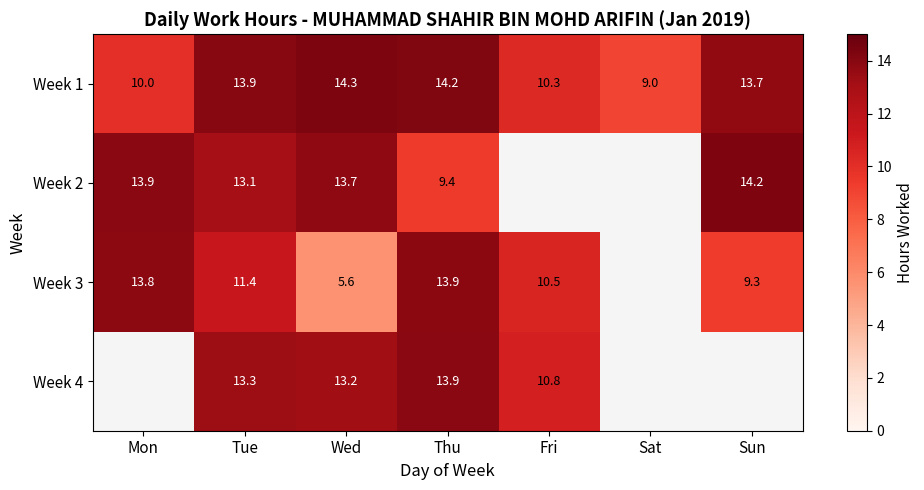

Between Wed and Sun, which is larger?

Wed